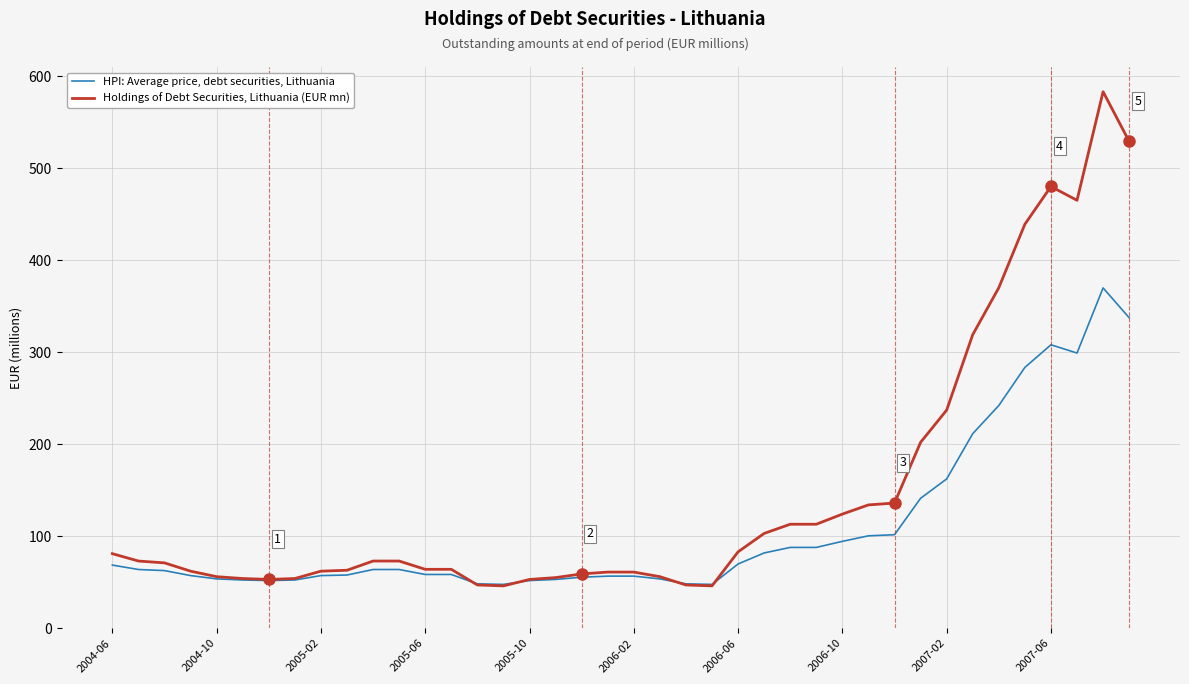

Which series has the largest range (max minus min)?

Holdings of Debt Securities, Lithuania (EUR mn)